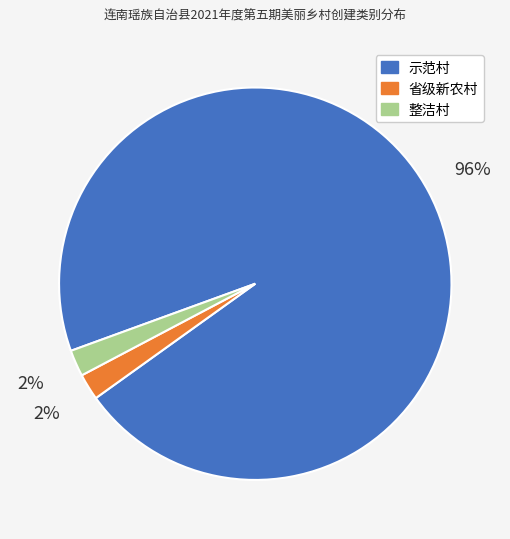

Is the sum of 省级新农村 and 示范村 greater than half?

Yes